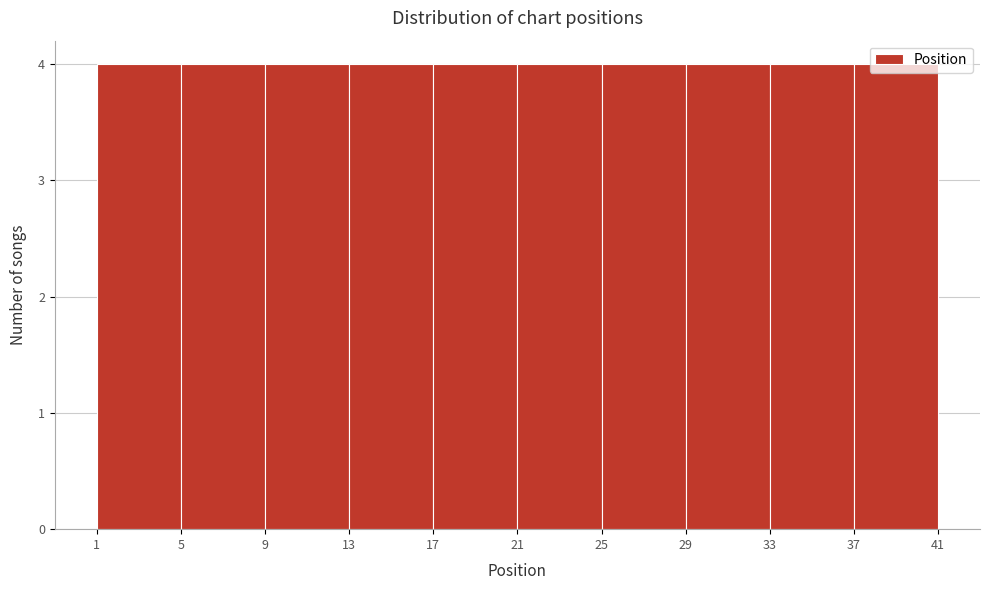

Reading left to right, list every bar in this chart as the range it spans on the x-axis followed by its height. The values are not printed on the chart, so give them approximately, as read against the axis.

1 to 5: 4
5 to 9: 4
9 to 13: 4
13 to 17: 4
17 to 21: 4
21 to 25: 4
25 to 29: 4
29 to 33: 4
33 to 37: 4
37 to 41: 4